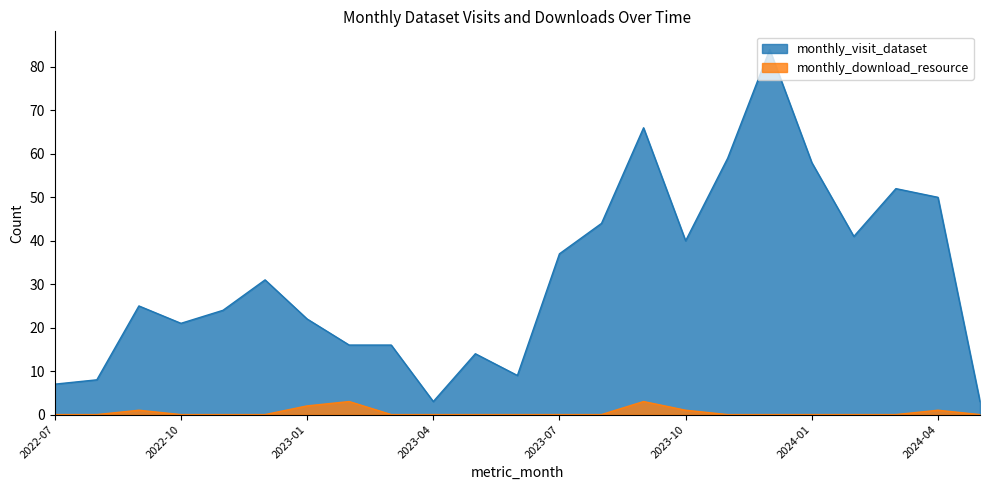

At which category does the chart reach its minimum across all series?

2022-07